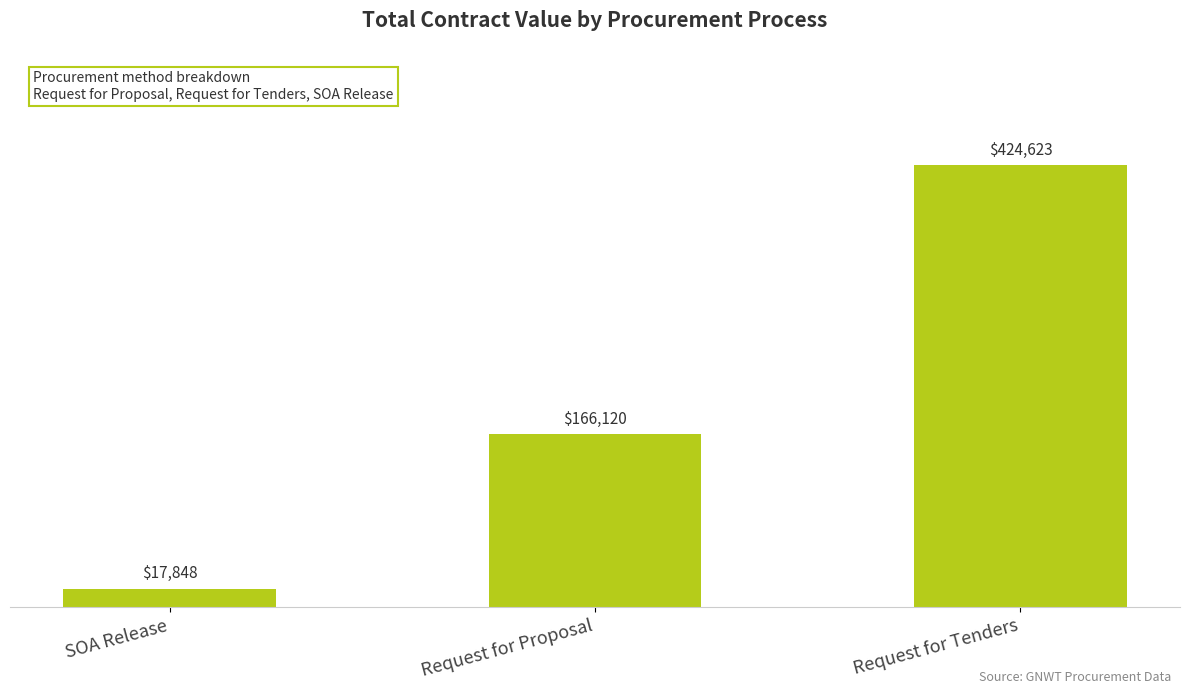

What is the value of the 1st bar from the left?

17848.2